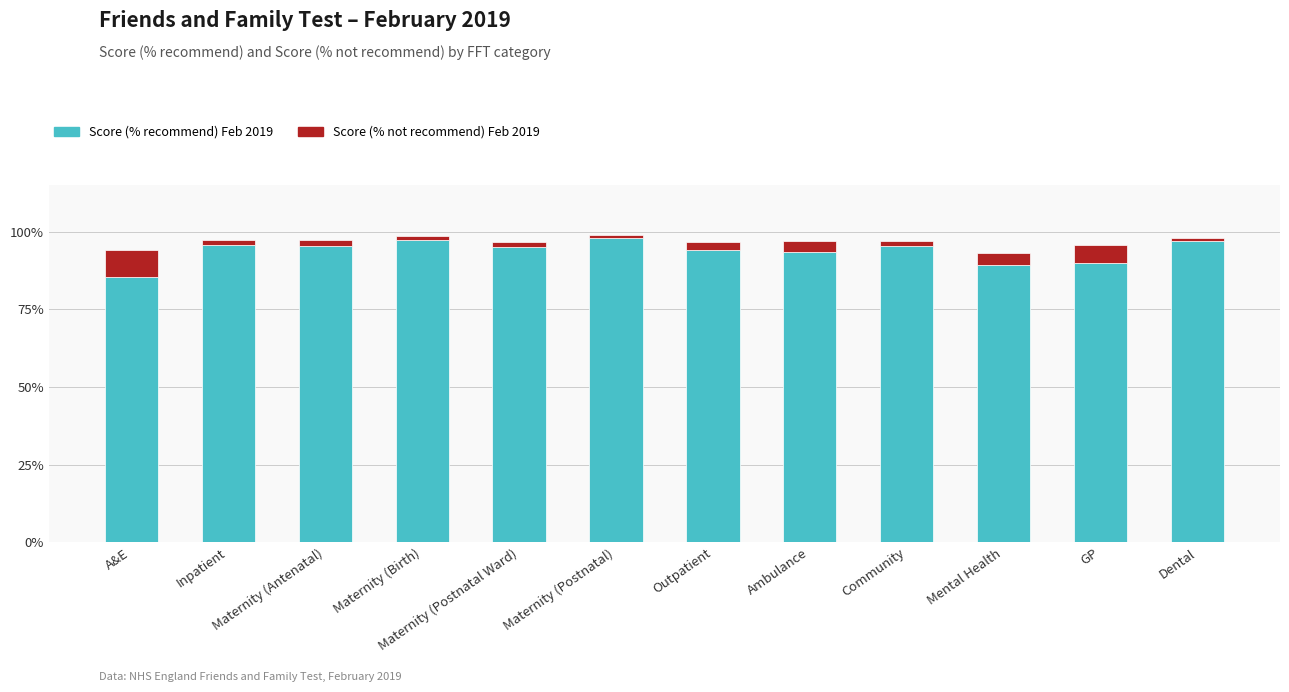

What are all the series names shown in the legend?

Score (% recommend) Feb 2019, Score (% not recommend) Feb 2019